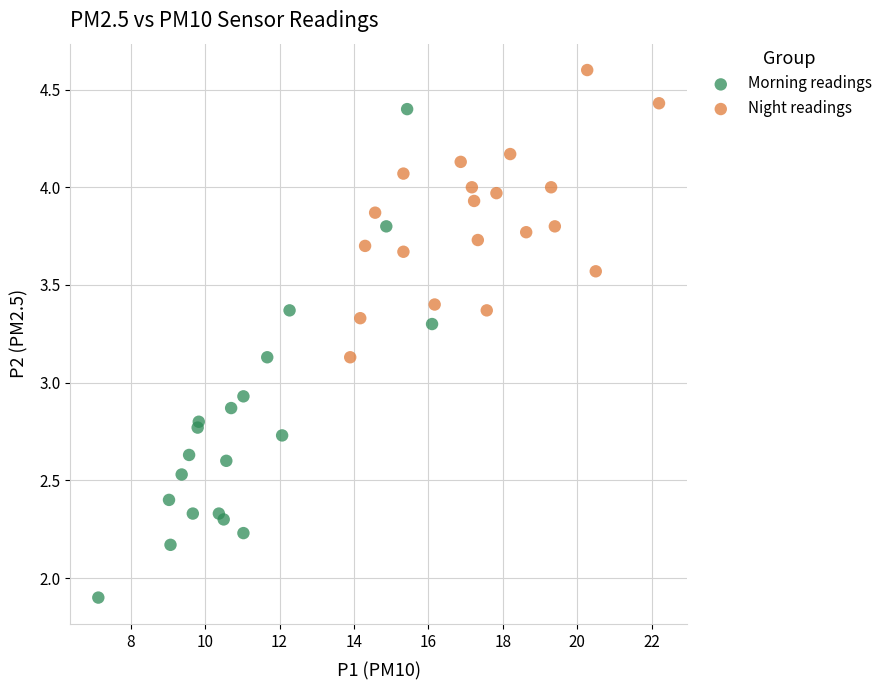

Which series has the largest Y range (max minus min)?

Morning readings